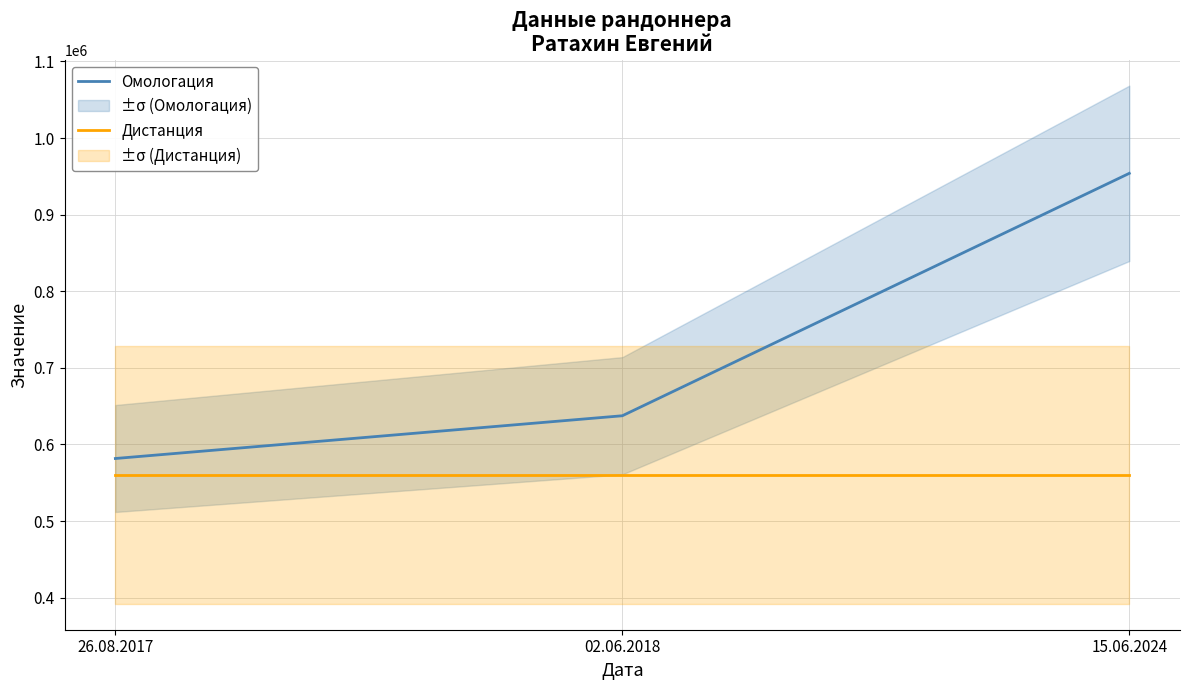

At which category is the sum across all series the highest?

15.06.2024